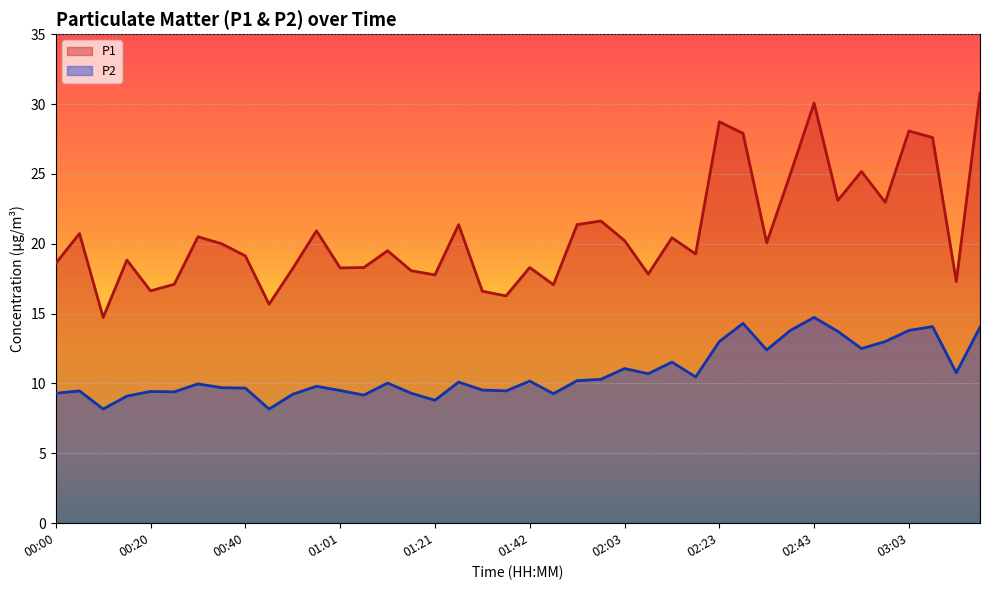

Which category has the lowest value in the P1 series?

00:10